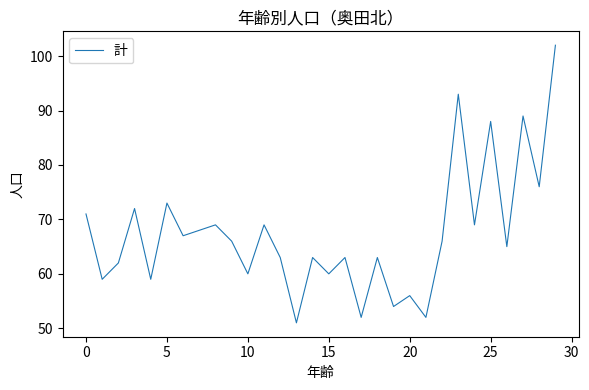

What is the difference between the maximum and minimum values?

51